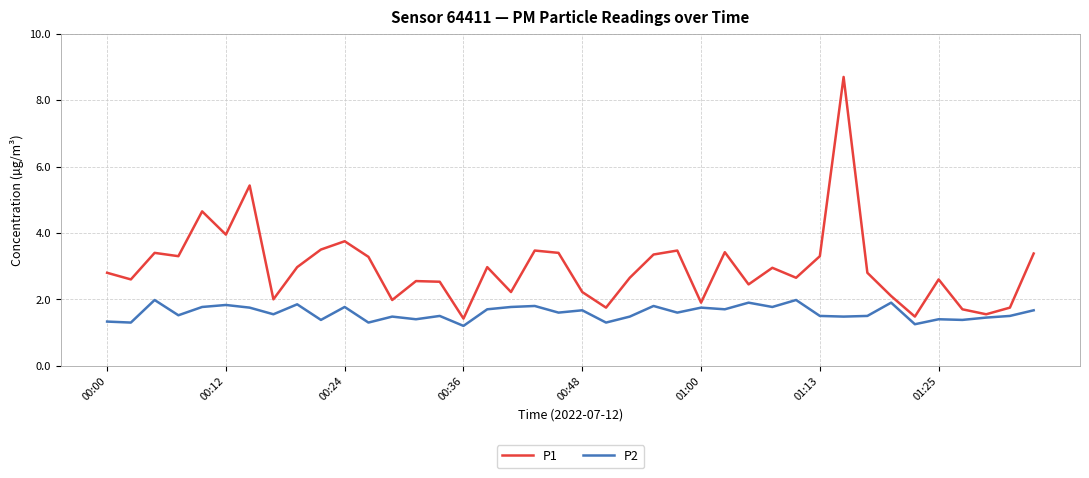

What is the highest value of the P2 series?

2.0